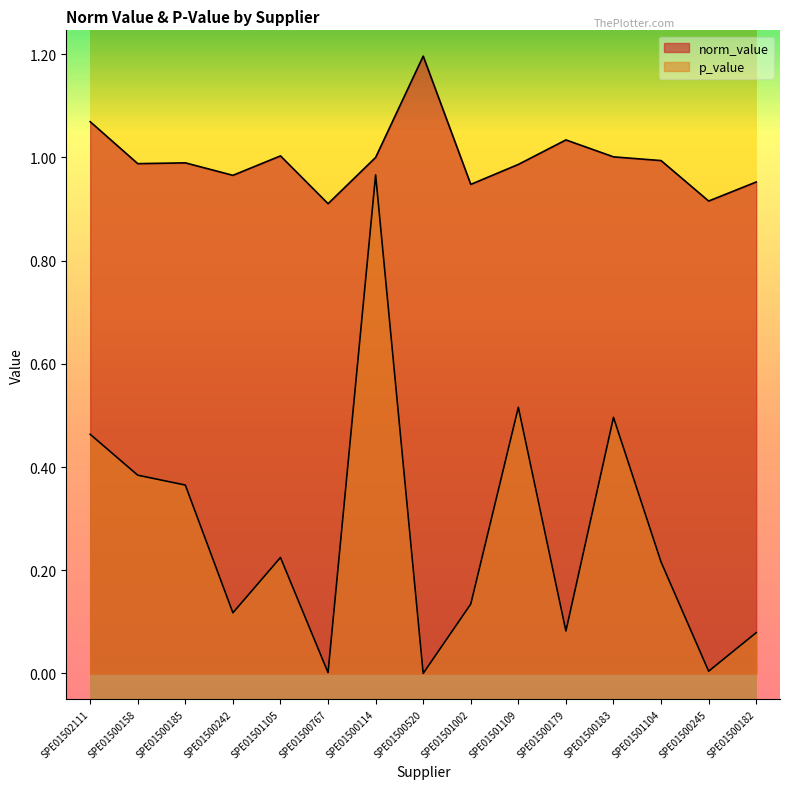

The value of norm_value at SPE01501002 is 1.5. True or false?

False